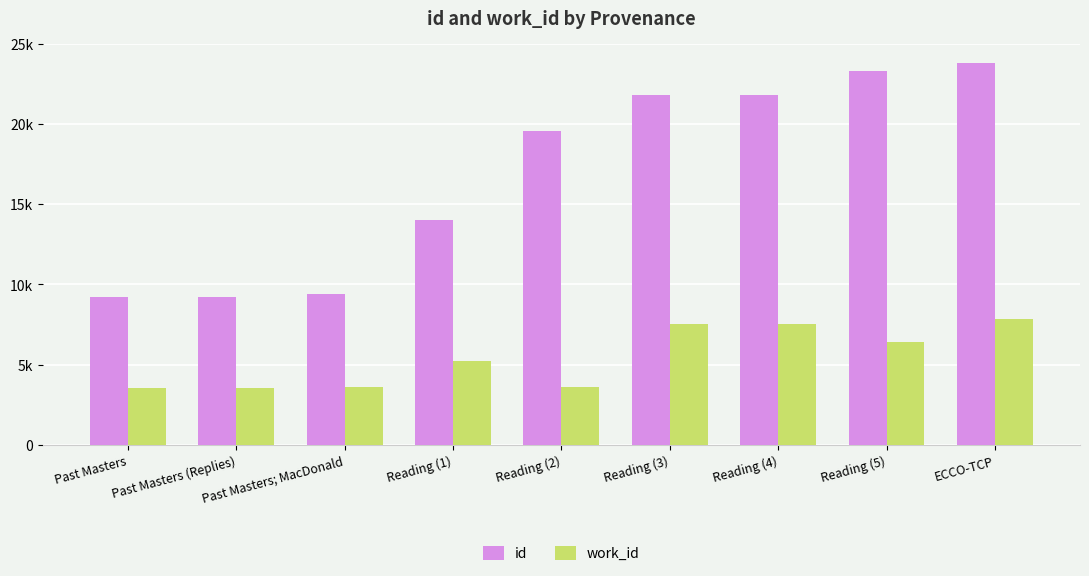

Reading left to right, list all the values displayed in this chart.

id: Past Masters=9246	Past Masters (Replies)=9248	Past Masters; MacDonald=9412	Reading (1)=14000	Reading (2)=19557	Reading (3)=21801	Reading (4)=21835	Reading (5)=23313	ECCO-TCP=23811
work_id: Past Masters=3572	Past Masters (Replies)=3574	Past Masters; MacDonald=3623	Reading (1)=5203	Reading (2)=3623	Reading (3)=7547	Reading (4)=7547	Reading (5)=6428	ECCO-TCP=7876